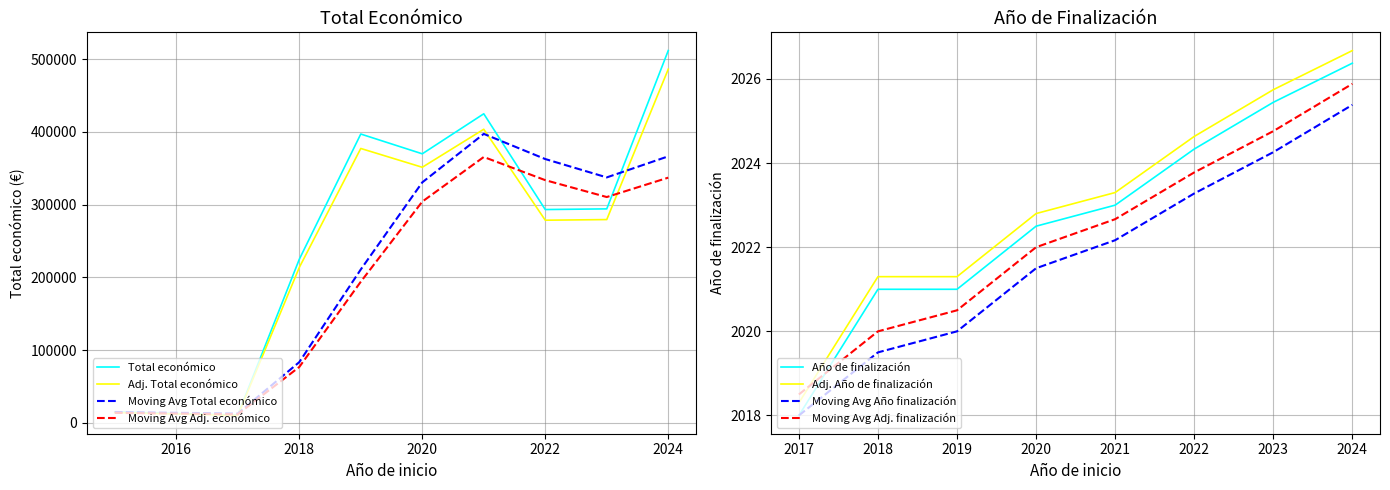

List the series in order of their overall mean, lowest first.

Año de finalización, Total económico